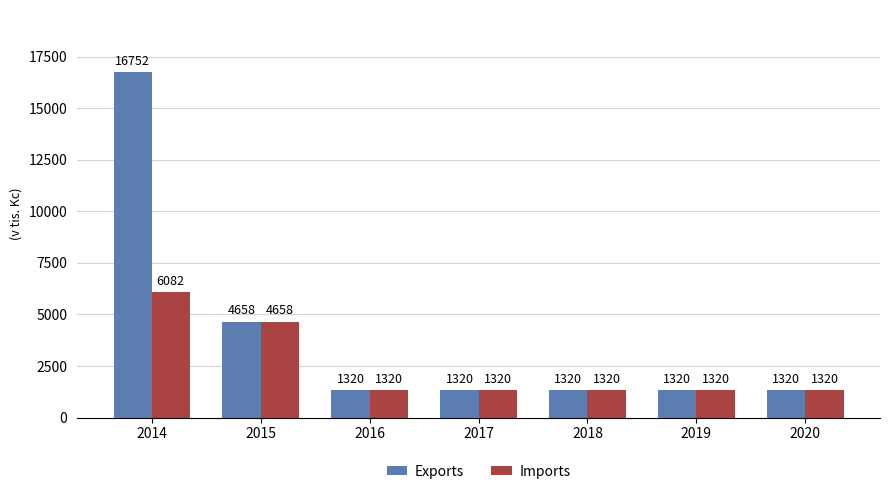

How many values in the Exports series exceed 1320?

2